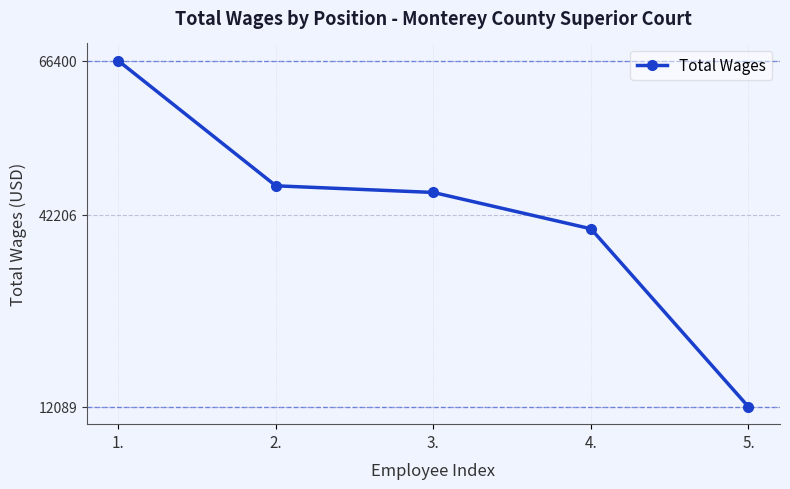

Does the chart display data point markers on the line(s)?

Yes